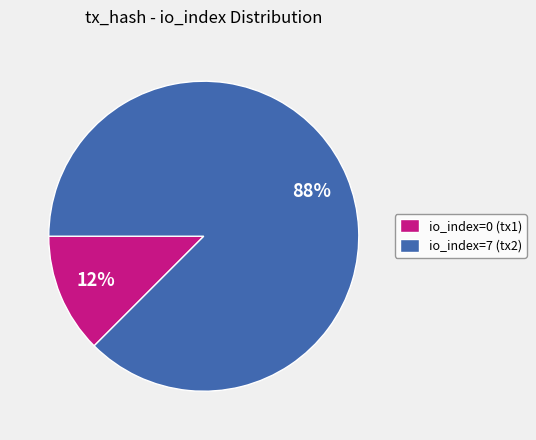

Rank the categories by value from lowest to highest.

io_index=0 (tx1), io_index=7 (tx2)